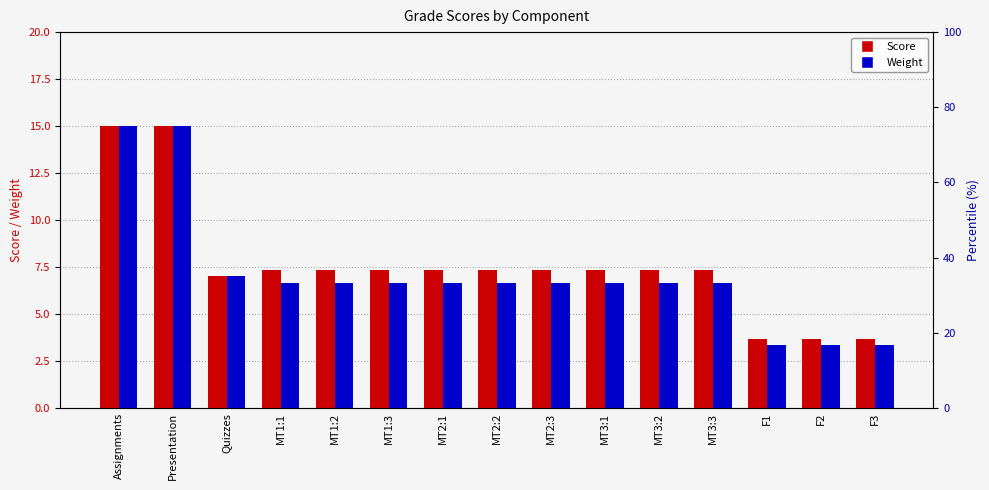

What is the value of the Score bar at the 5th from the left?

7.3